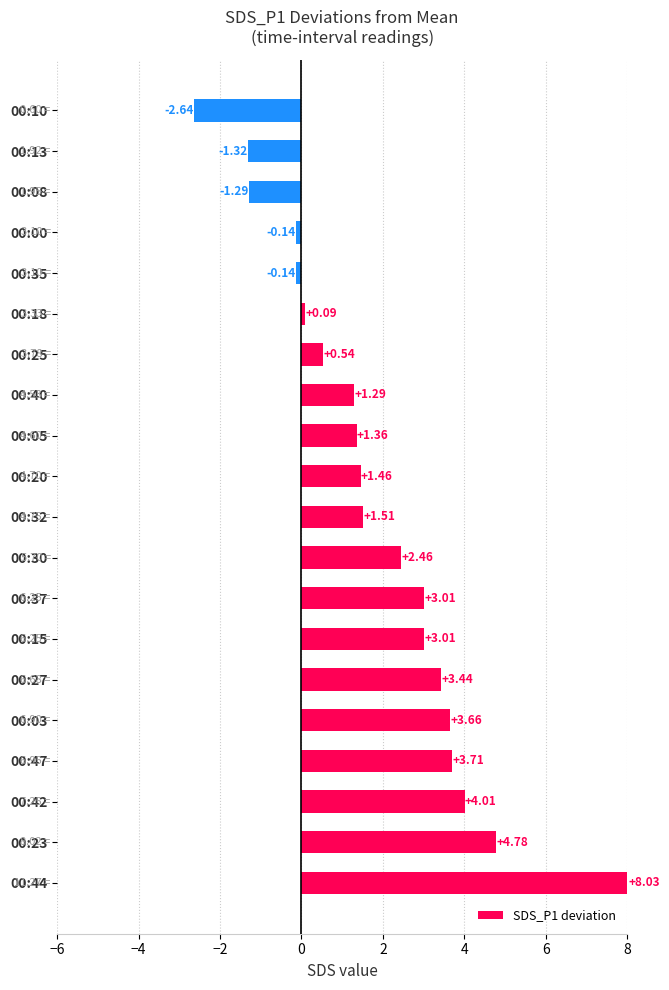

Where is the data nearest to the value 2?

00:30